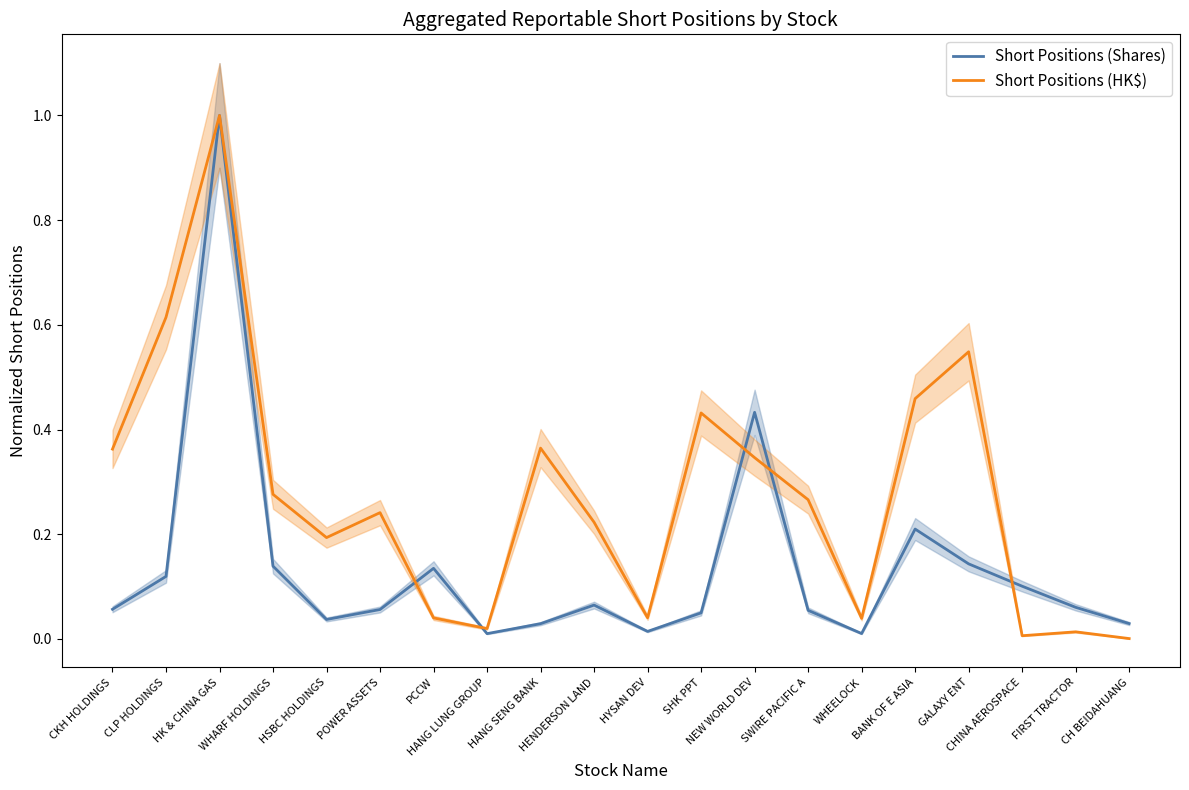

How many interior local valleys does the Short Positions (HK$) series have?

5